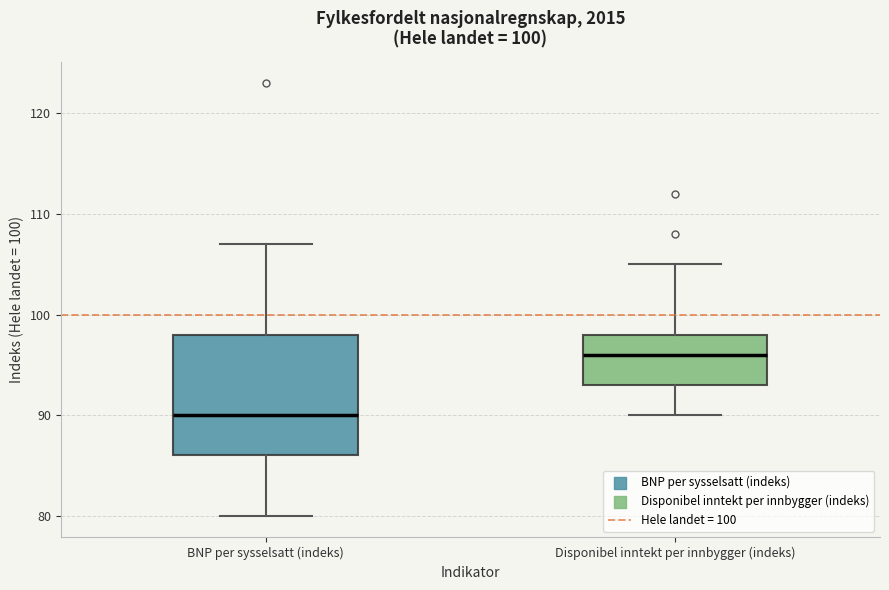

Which box's median line is the lowest?

BNP per sysselsatt (indeks)